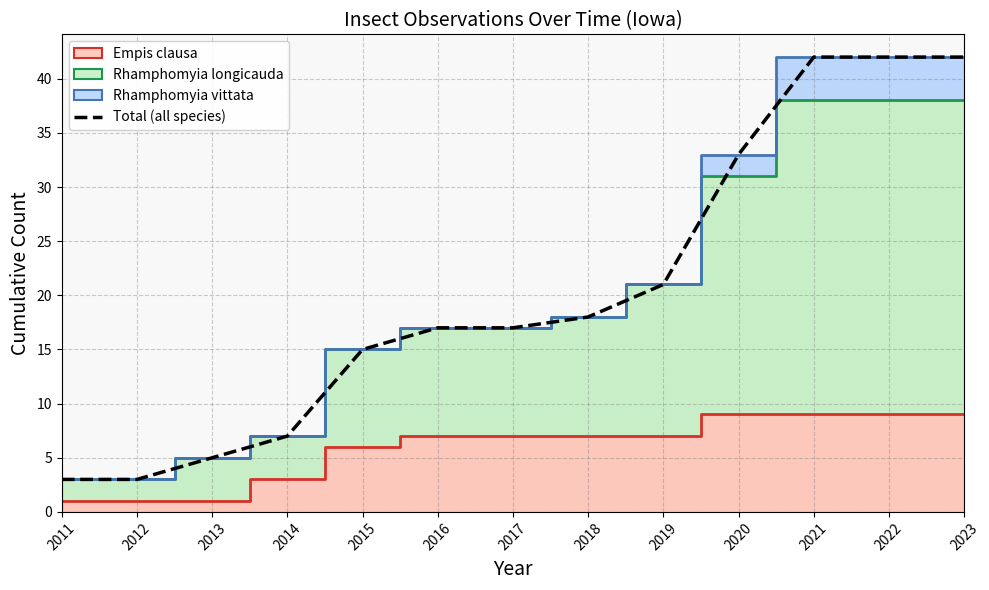

List the labels in order of value, largest first.

2021, 2022, 2023, 2020, 2019, 2018, 2016, 2017, 2015, 2014, 2013, 2011, 2012